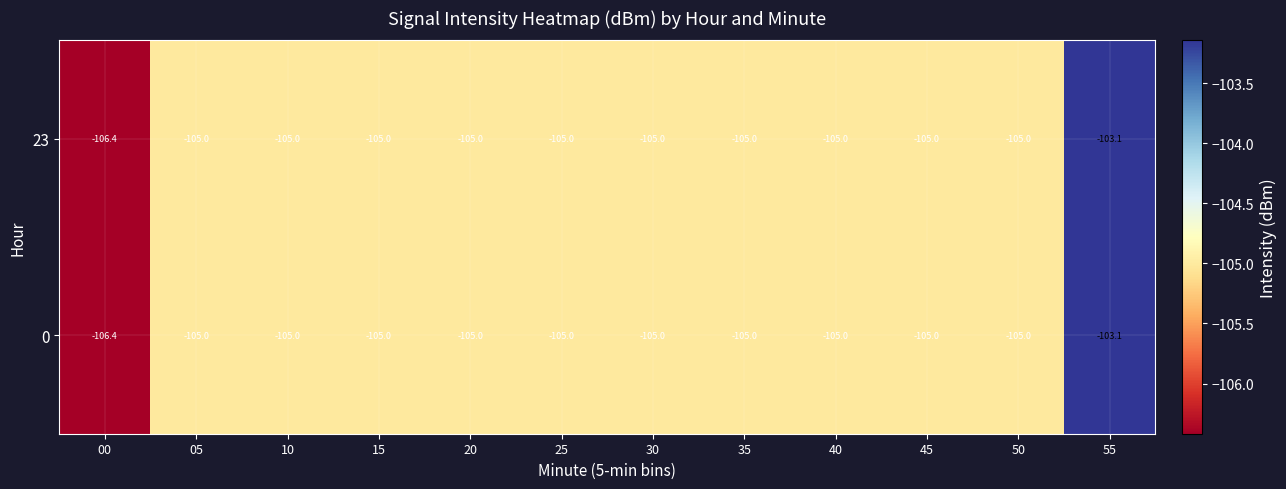

At which label does 23 first exceed -105?

55